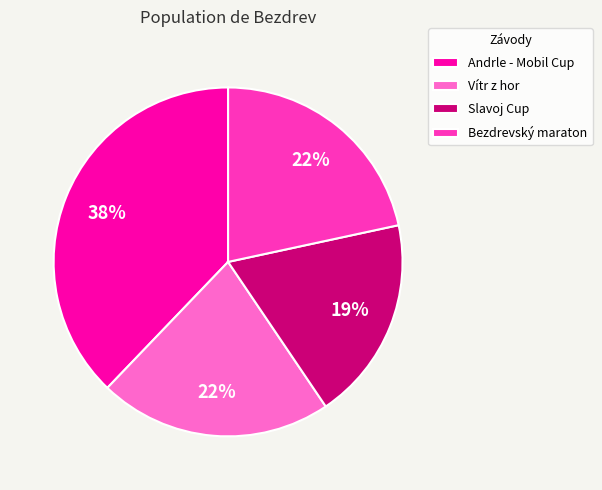

Approximately how many times larger is the value at Slavoj Cup compared to Vítr z hor?

0.9